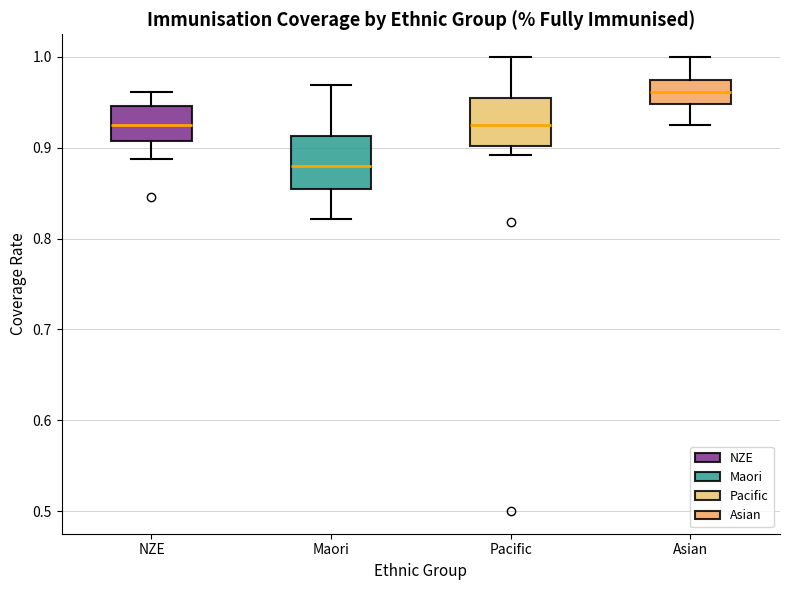

Reading left to right, transcribe this box plot: for each box, give where its median line is, the range the box spans, and where its two whiskers end, as read against the y-axis. The values are not printed on the chart, so give them approximately, as read against the axis.

NZE: median 0.92, box 0.91 to 0.95, whiskers 0.89 to 0.96
Maori: median 0.88, box 0.85 to 0.91, whiskers 0.82 to 0.97
Pacific: median 0.93, box 0.90 to 0.96, whiskers 0.89 to 1.00
Asian: median 0.96, box 0.95 to 0.97, whiskers 0.93 to 1.00